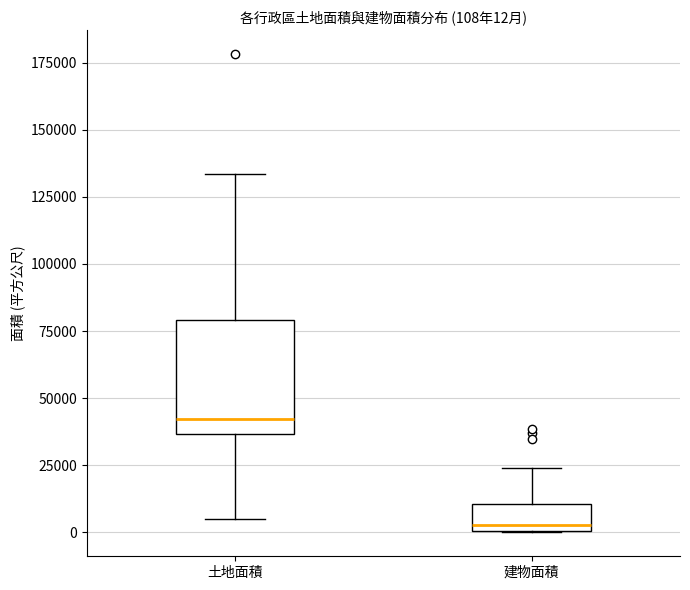

Which box's median line is the highest?

土地面積